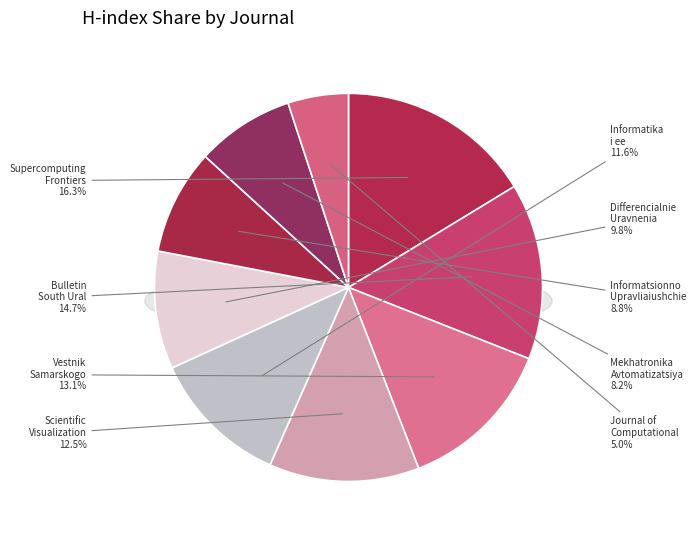

To the nearest percent, what is the average slice percentage?

11%